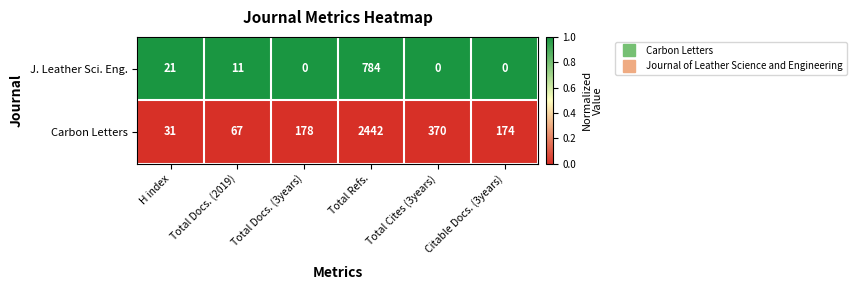

List the series in order of their peak value, lowest first.

J. Leather Sci. Eng., Carbon Letters